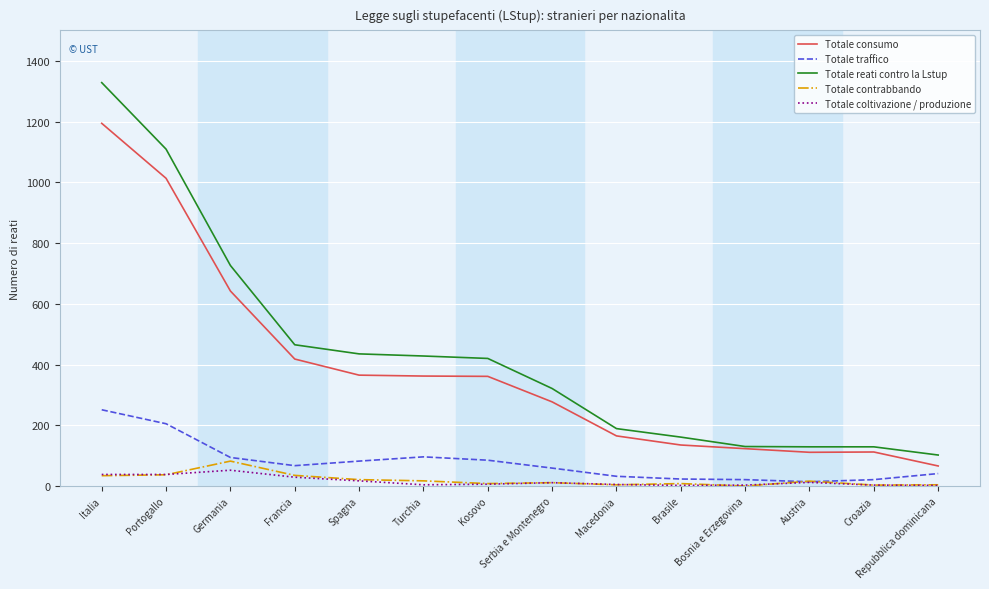

Where is the first local maximum for Totale coltivazione / produzione?

Germania